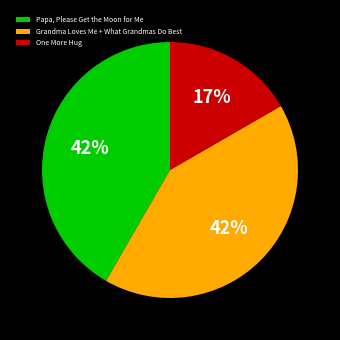

How many segments does this pie chart have?

3